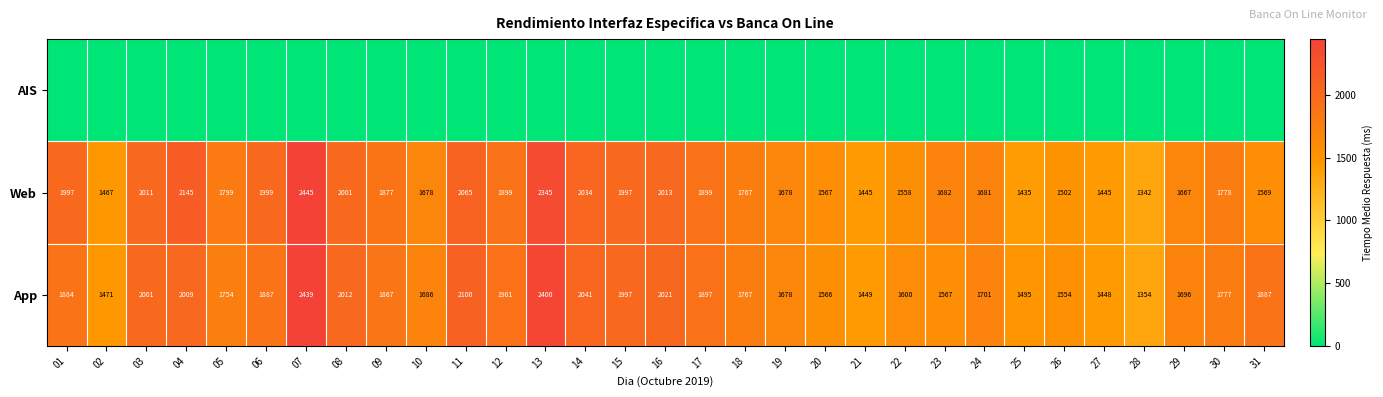

Is the value of App at 08 greater than the value of Web at 06?

Yes